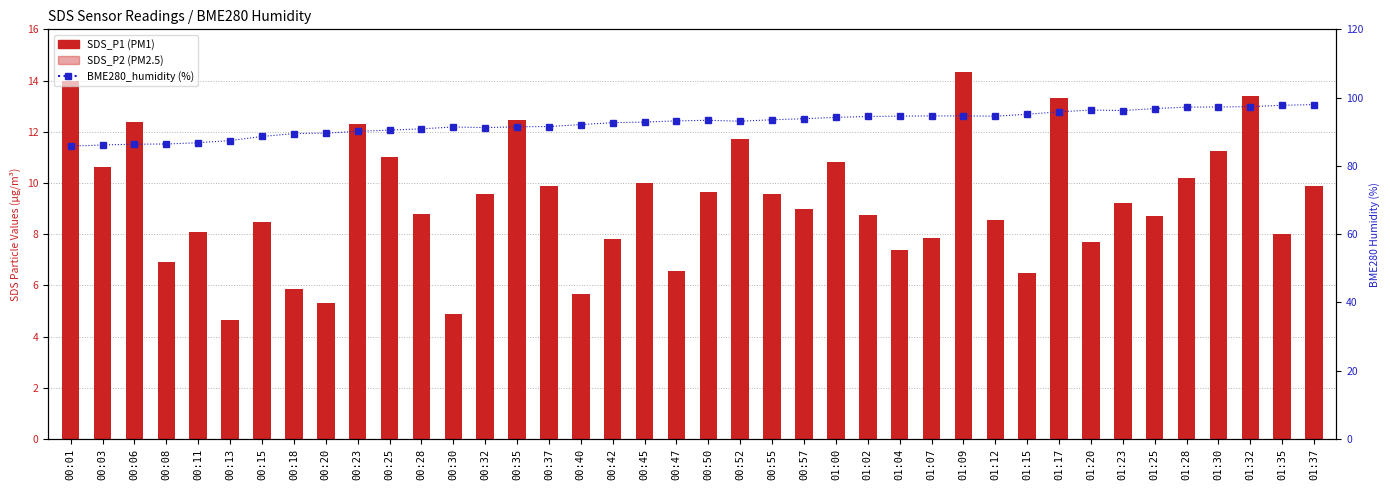

Where does the SDS_P1 (PM1) series first go above 9?

00:01